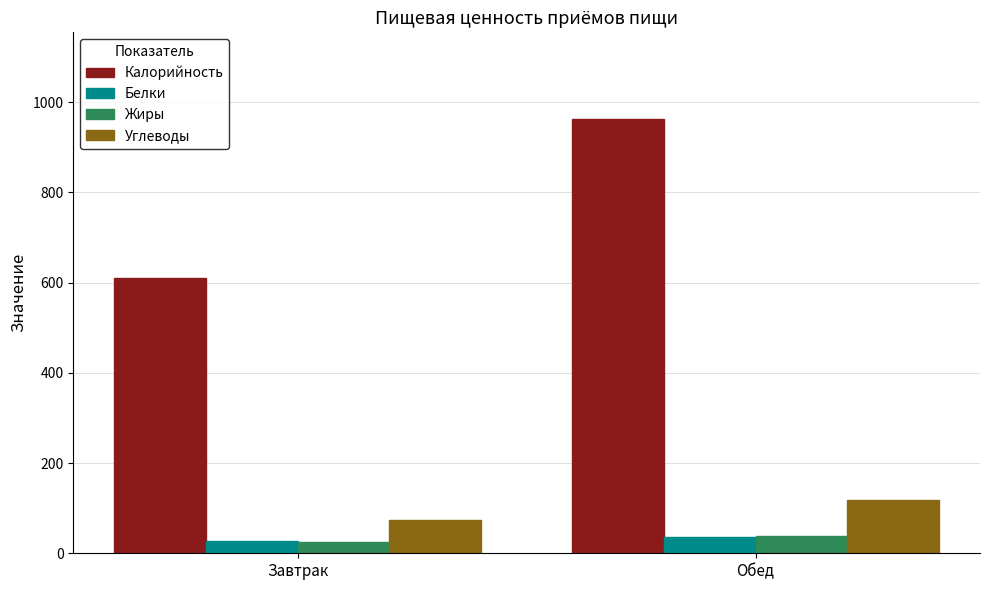

What is the label of the 2nd bar from the left?

Обед